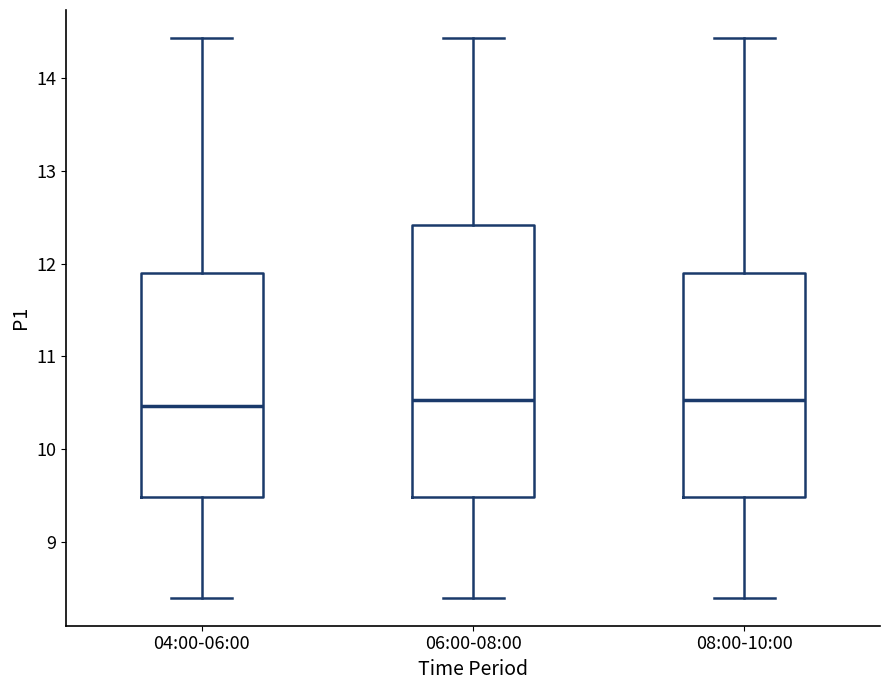

Reading left to right, transcribe this box plot: for each box, give where its median line is, the range the box spans, and where its two whiskers end, as read against the y-axis. The values are not printed on the chart, so give them approximately, as read against the axis.

04:00-06:00: median 10.5, box 9.5 to 11.9, whiskers 8.4 to 14.4
06:00-08:00: median 10.5, box 9.5 to 12.4, whiskers 8.4 to 14.4
08:00-10:00: median 10.5, box 9.5 to 11.9, whiskers 8.4 to 14.4